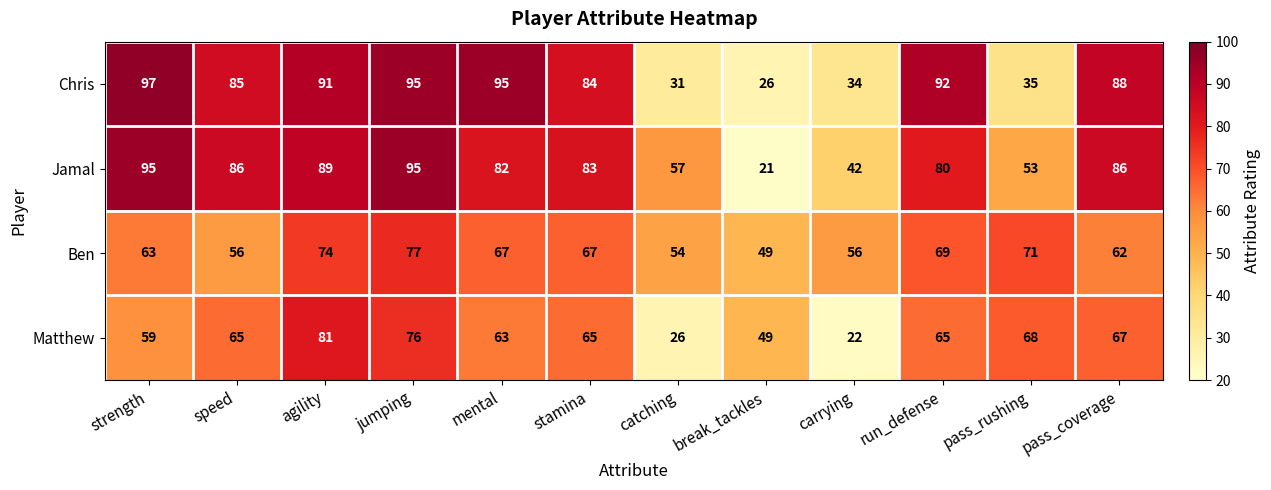

Where does the Chris series first go above 88?

strength